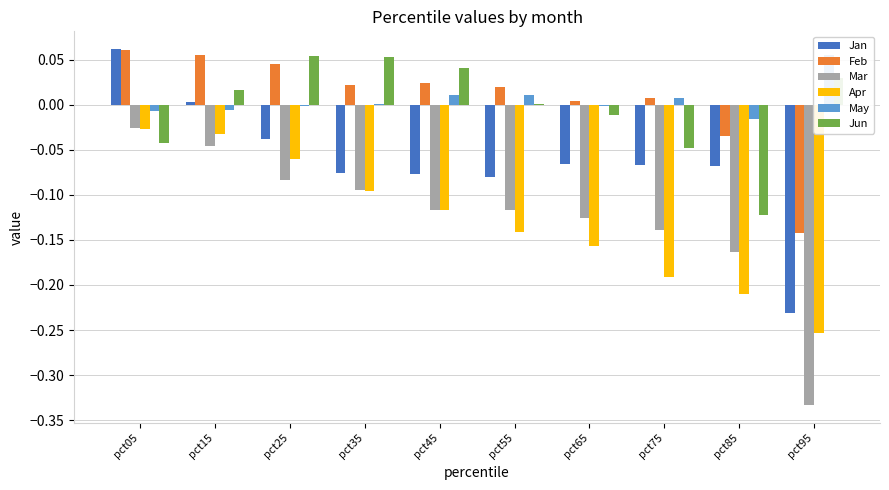

What is the difference between the second highest and second lowest values in the Jun series?

0.1